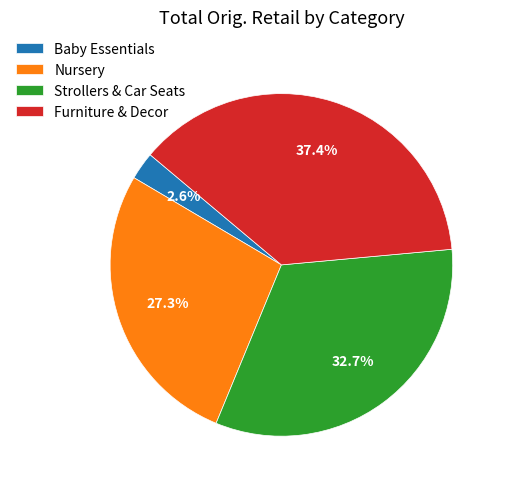

To the nearest percent, what is the difference between the largest and smallest slice percentages?

35%